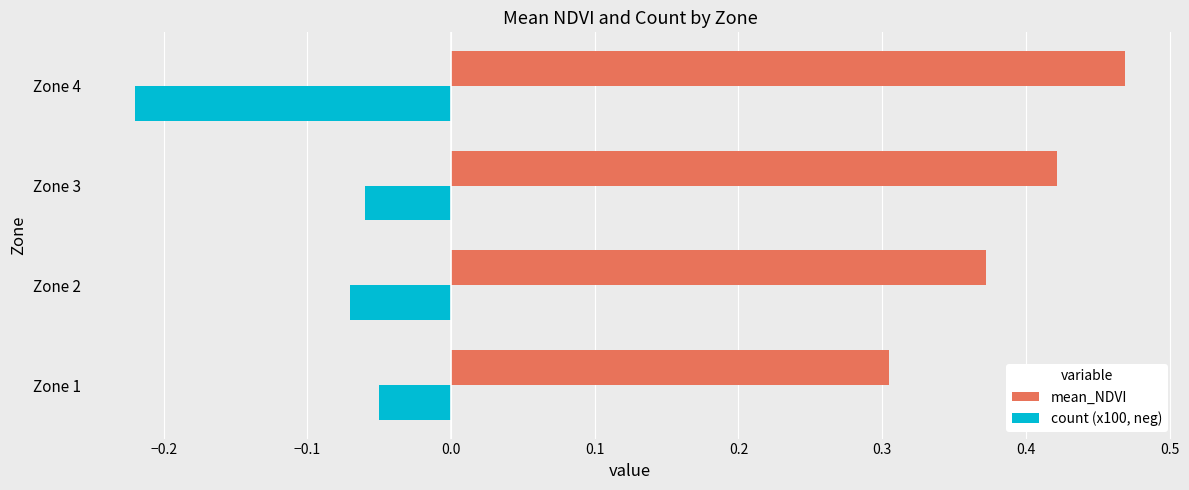

Which series has the largest total across all categories?

mean_NDVI